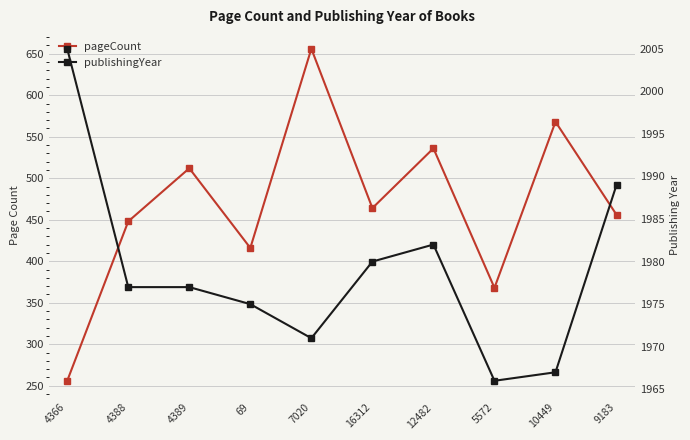

Count the number of categories in the chart.

10